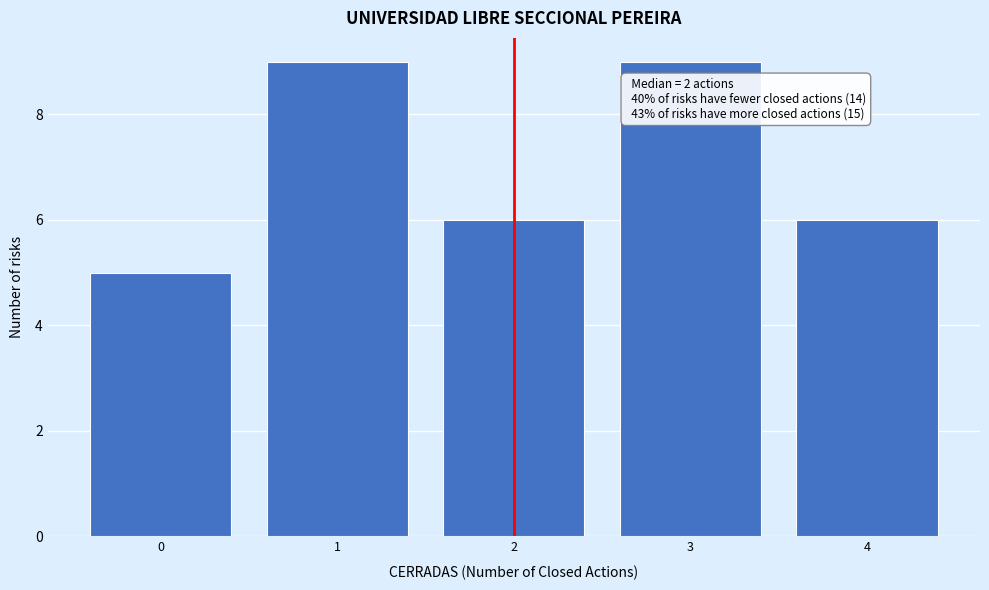

Reading right to left, transcribe all the data shown in this chart.

4=6	3=9	2=6	1=9	0=5